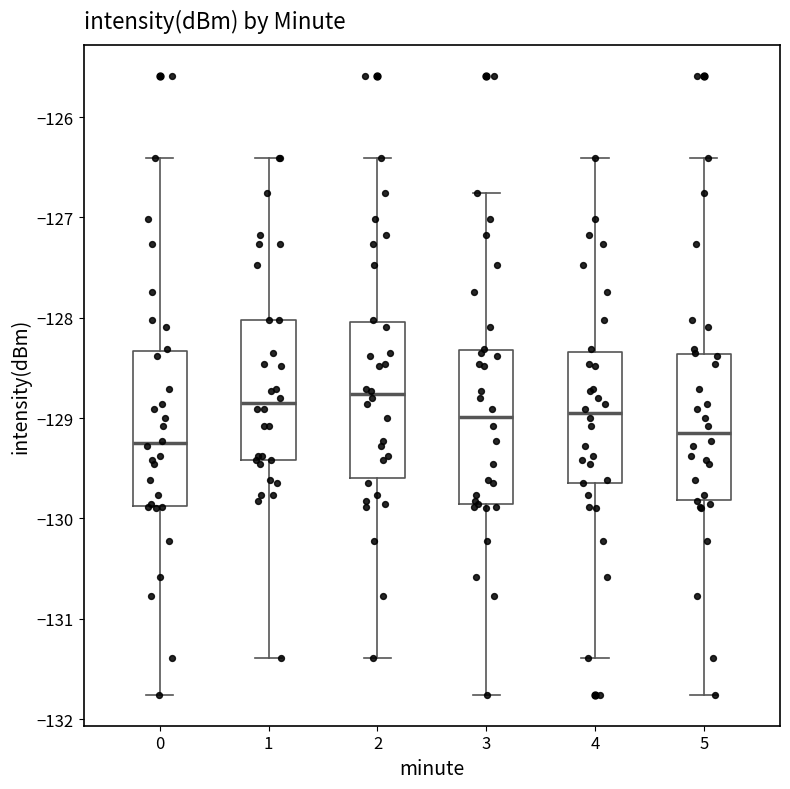

Where does the lower whisker of the box at x = 3 end on the y-axis? The values are not printed on the chart, so give them approximately, as read against the axis.

-131.8